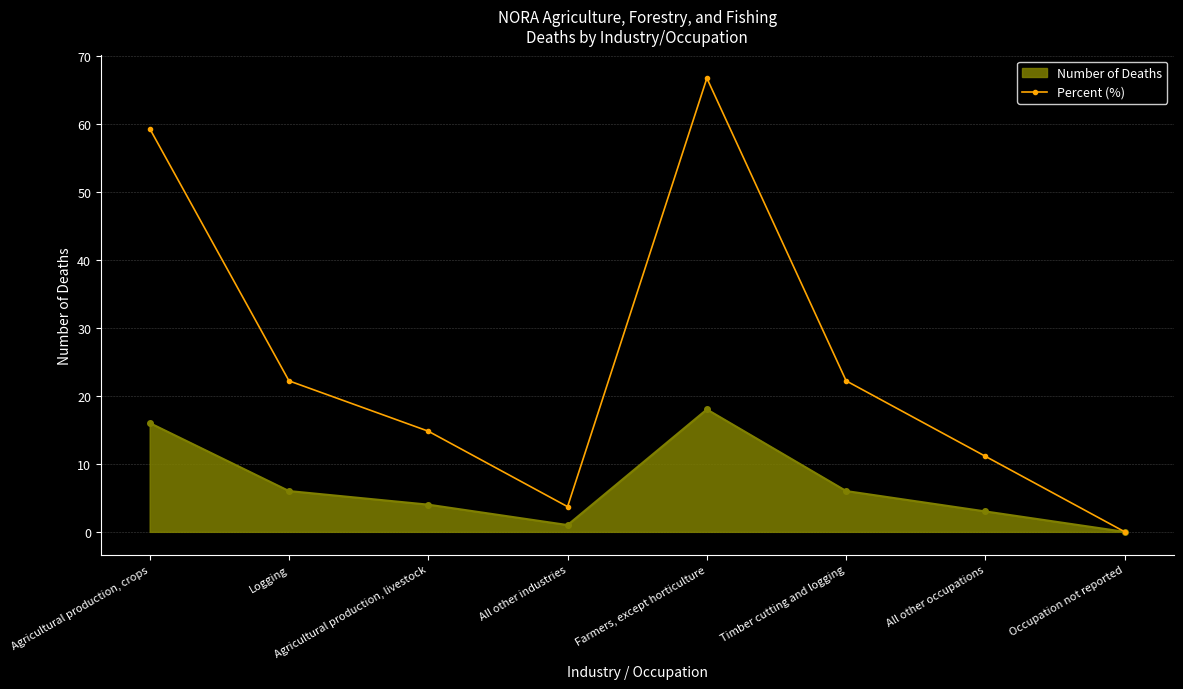

How many data points in Number of Deaths are less than 6?

4